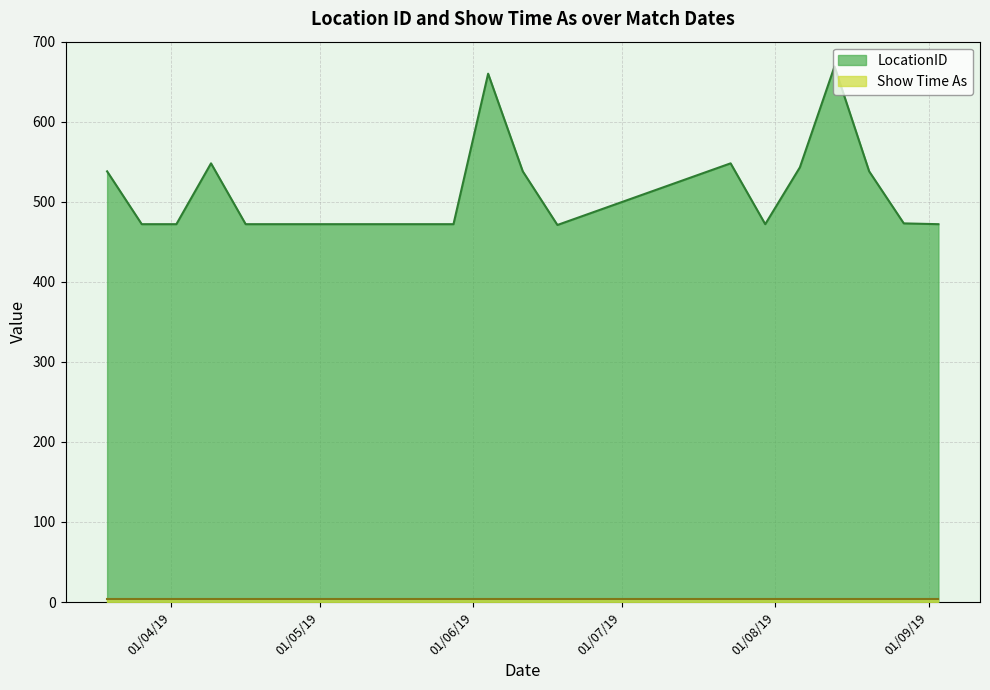

What is the maximum value shown in the chart?

669